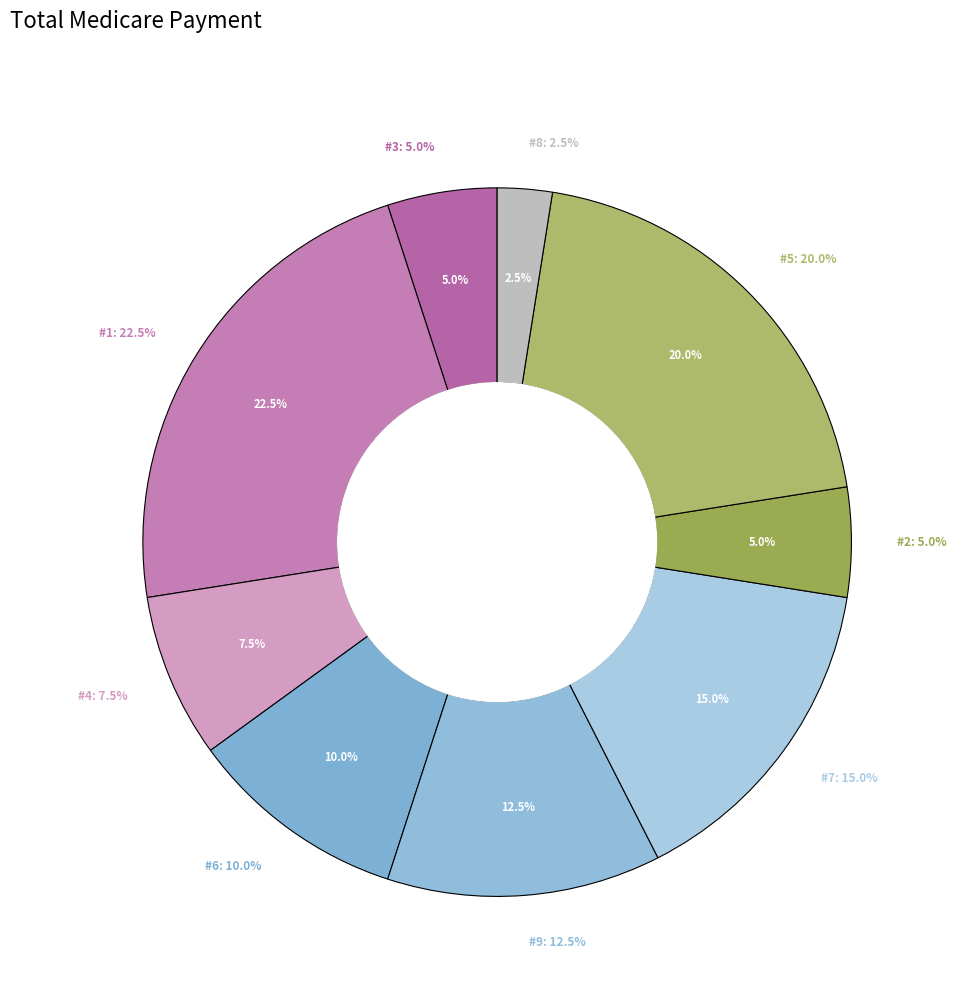

What percentage is the 7 slice, to the nearest percent?

15%